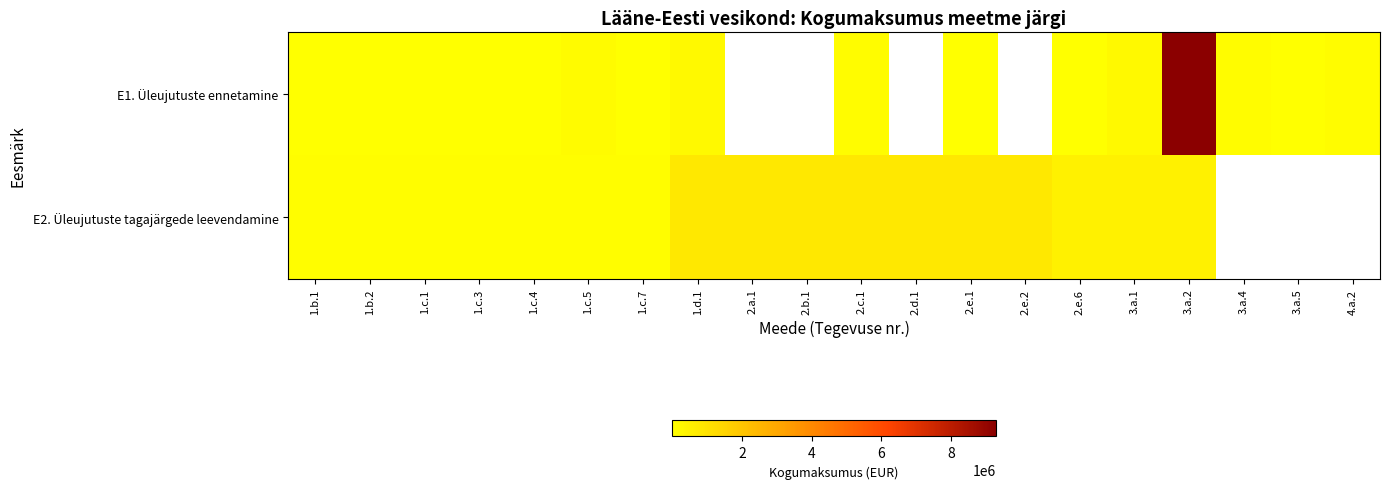

How many categories are shown in the chart?

20